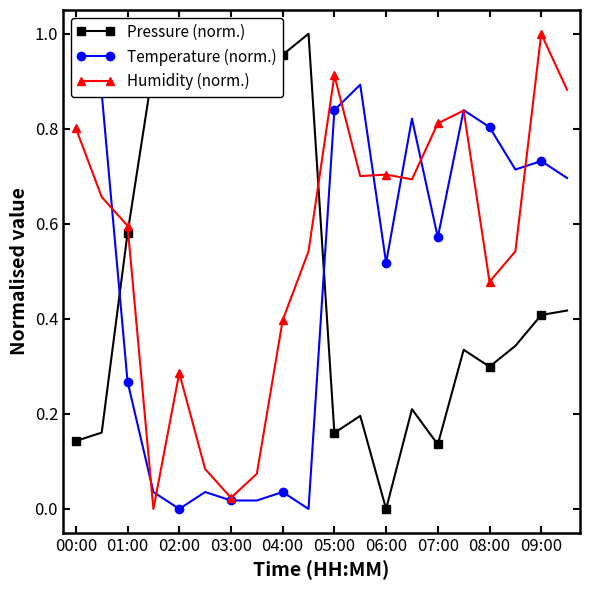

True or false: Humidity (norm.) has a value of 0.1 at 17.

False